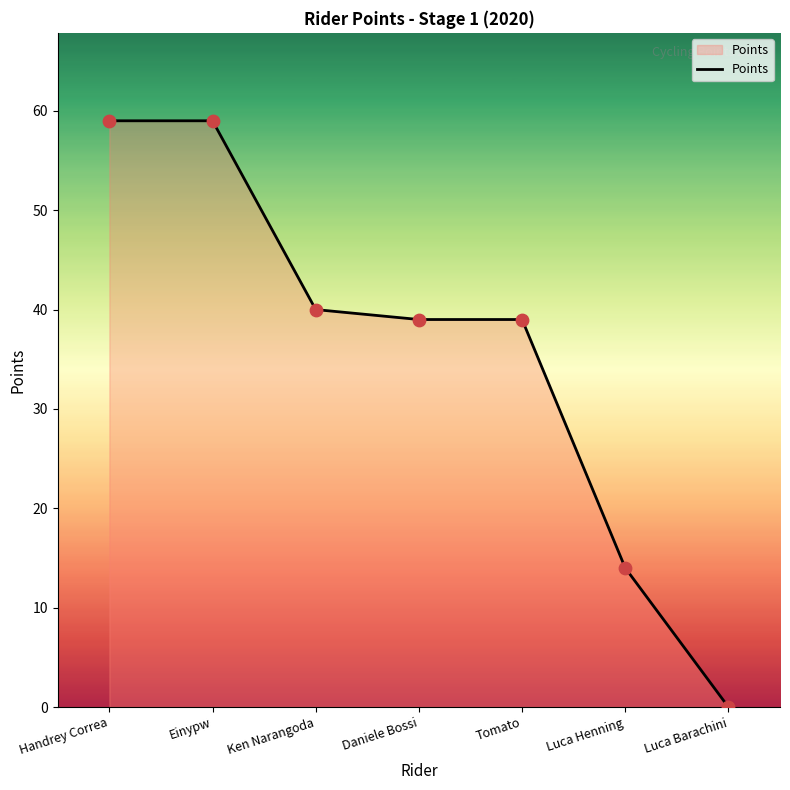

Between Tomato and Luca Henning, which is larger?

Tomato